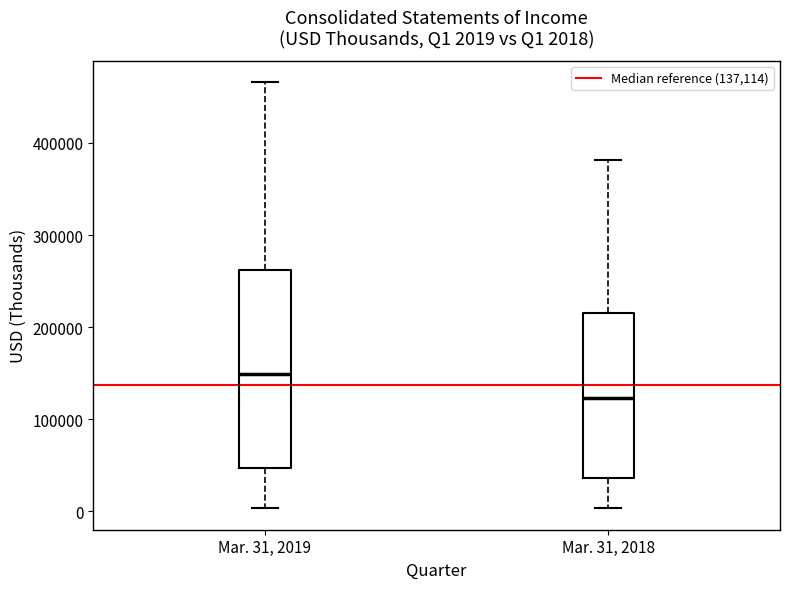

Which box is the tallest, from its lower edge to its upper edge?

Mar. 31, 2019